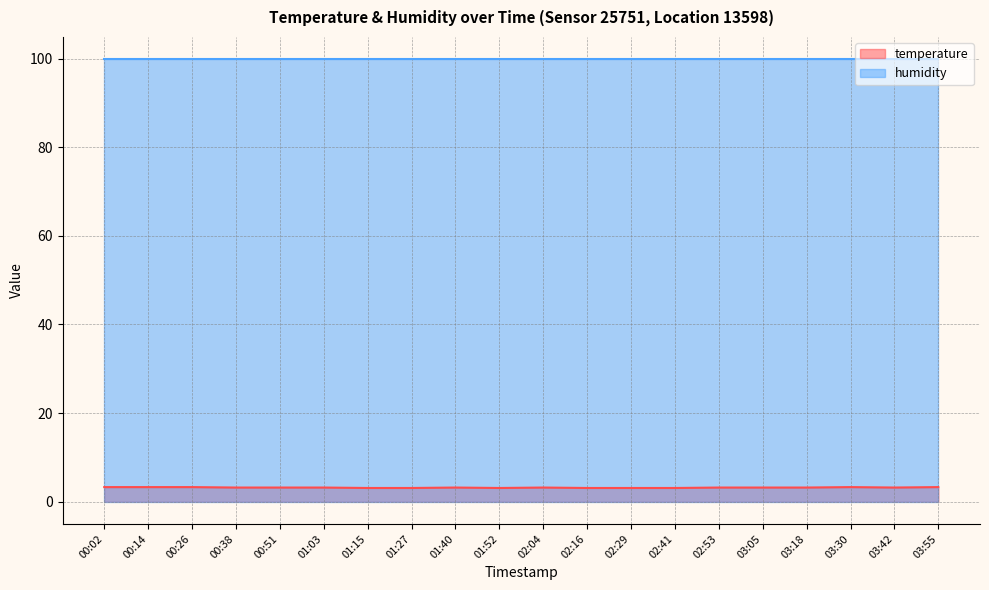

How many lines are shown in the chart?

2